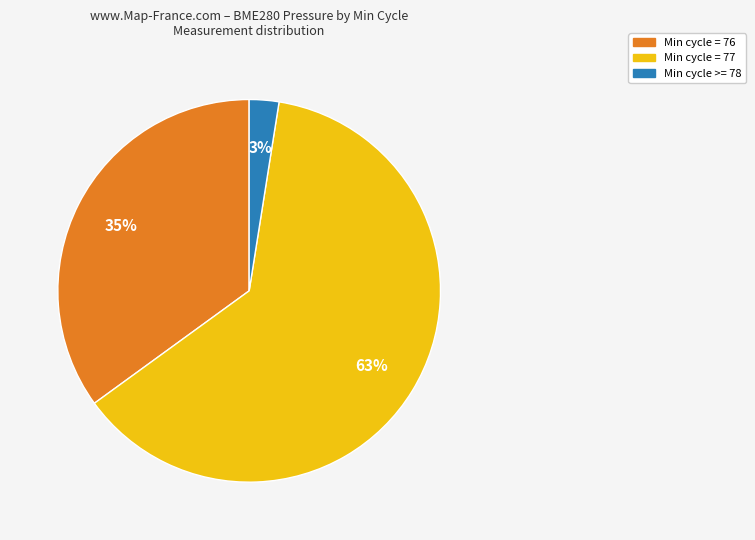

Does any single category account for the majority?

Yes